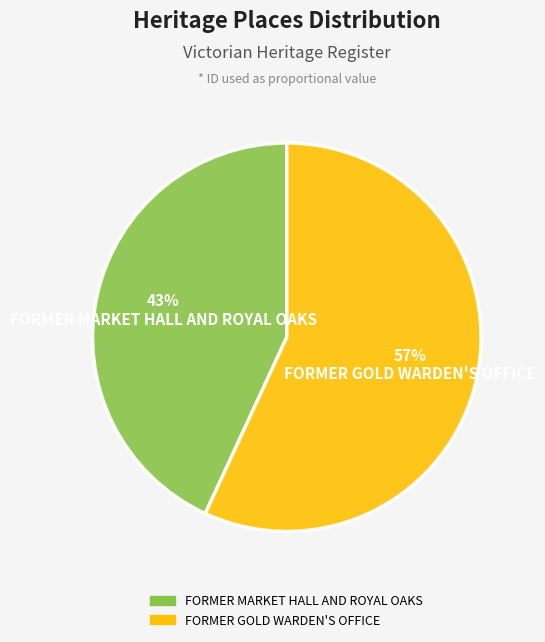

What is the majority slice?

FORMER GOLD WARDEN'S OFFICE